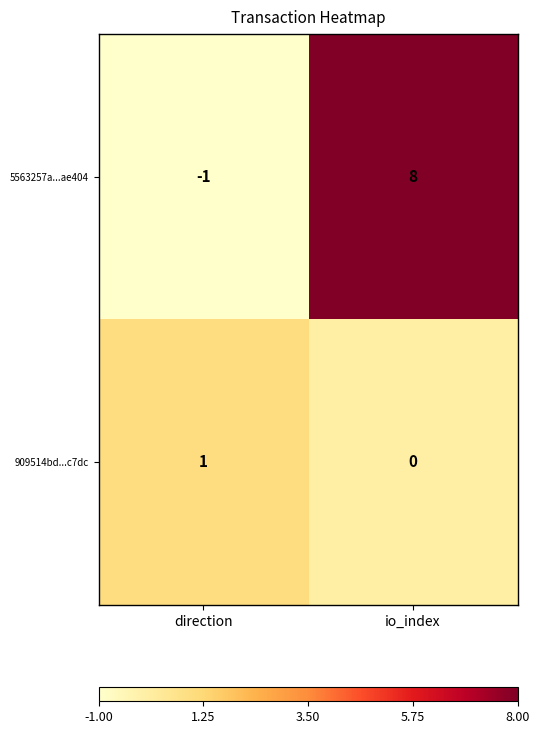

Which series changed the most between direction and io_index?

5563257a...ae404